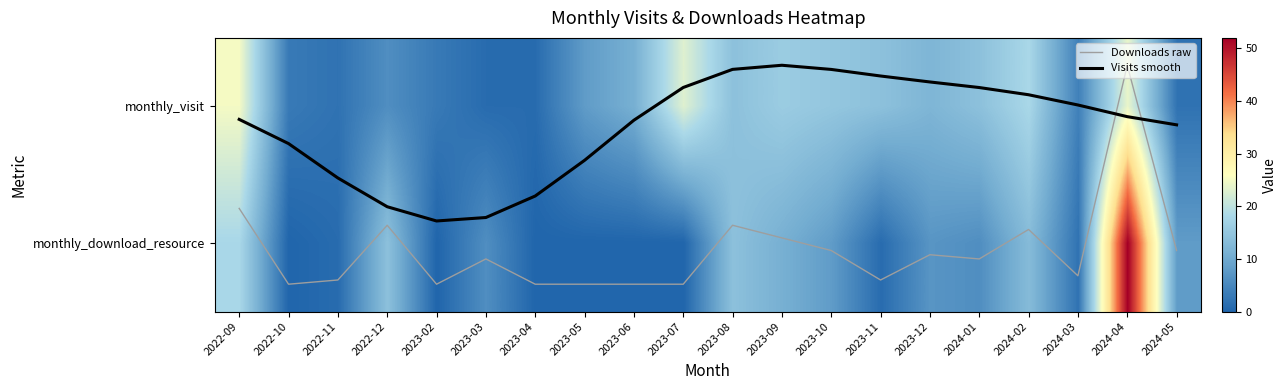

At which category is the sum across all series the highest?

2024-04